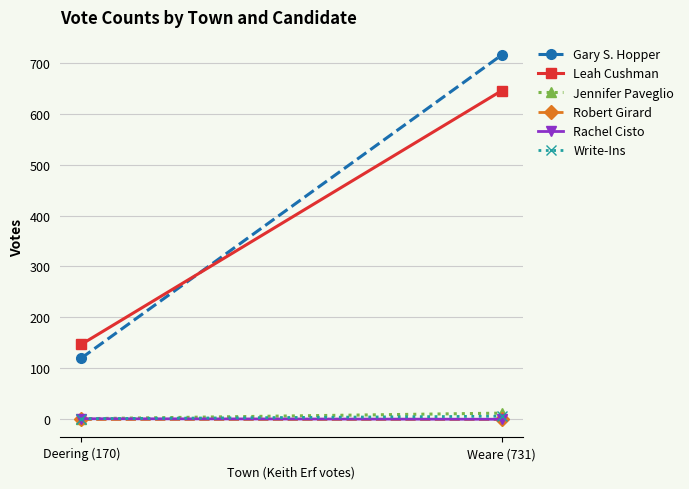

What is the sum of all Write-Ins values?

7